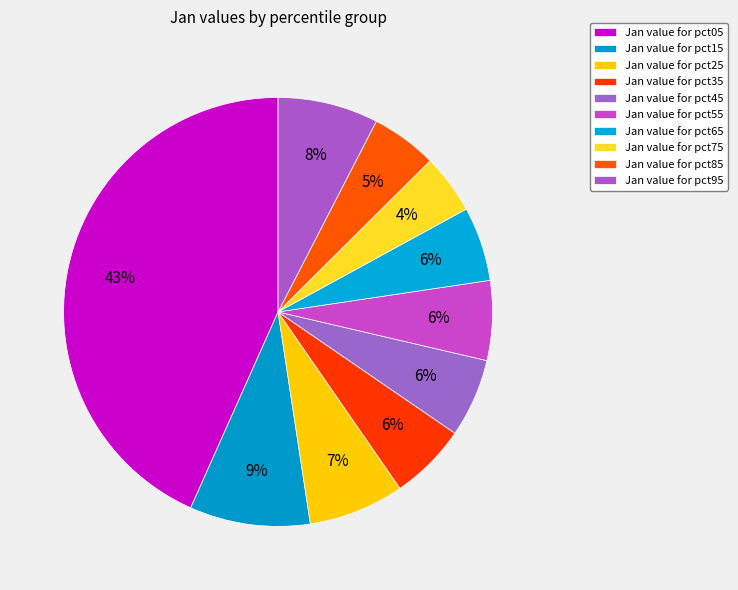

To the nearest percent, what is the average slice percentage?

10%